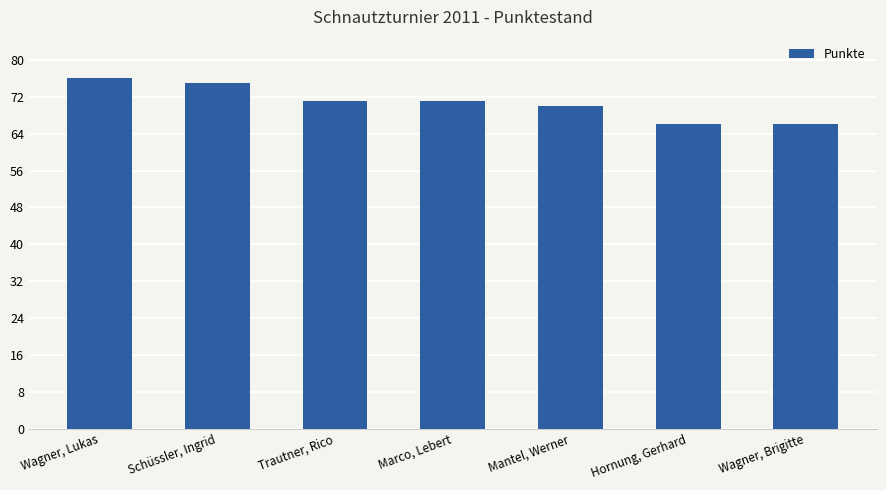

How many series are shown in this chart?

1